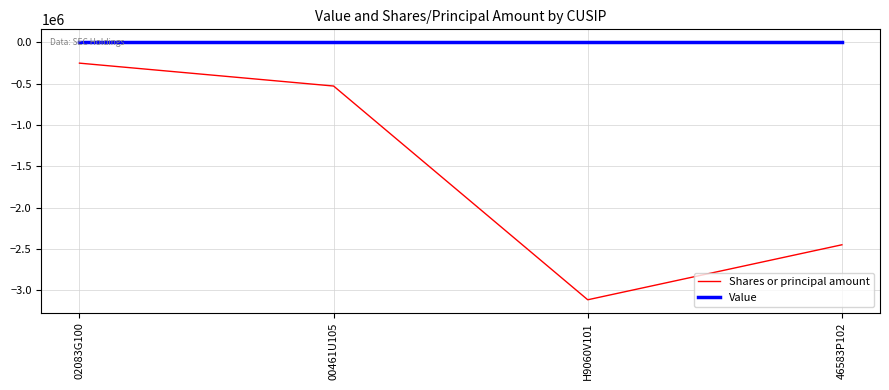

Rank the series by their maximum value, from highest to lowest.

Value, Shares or principal amount